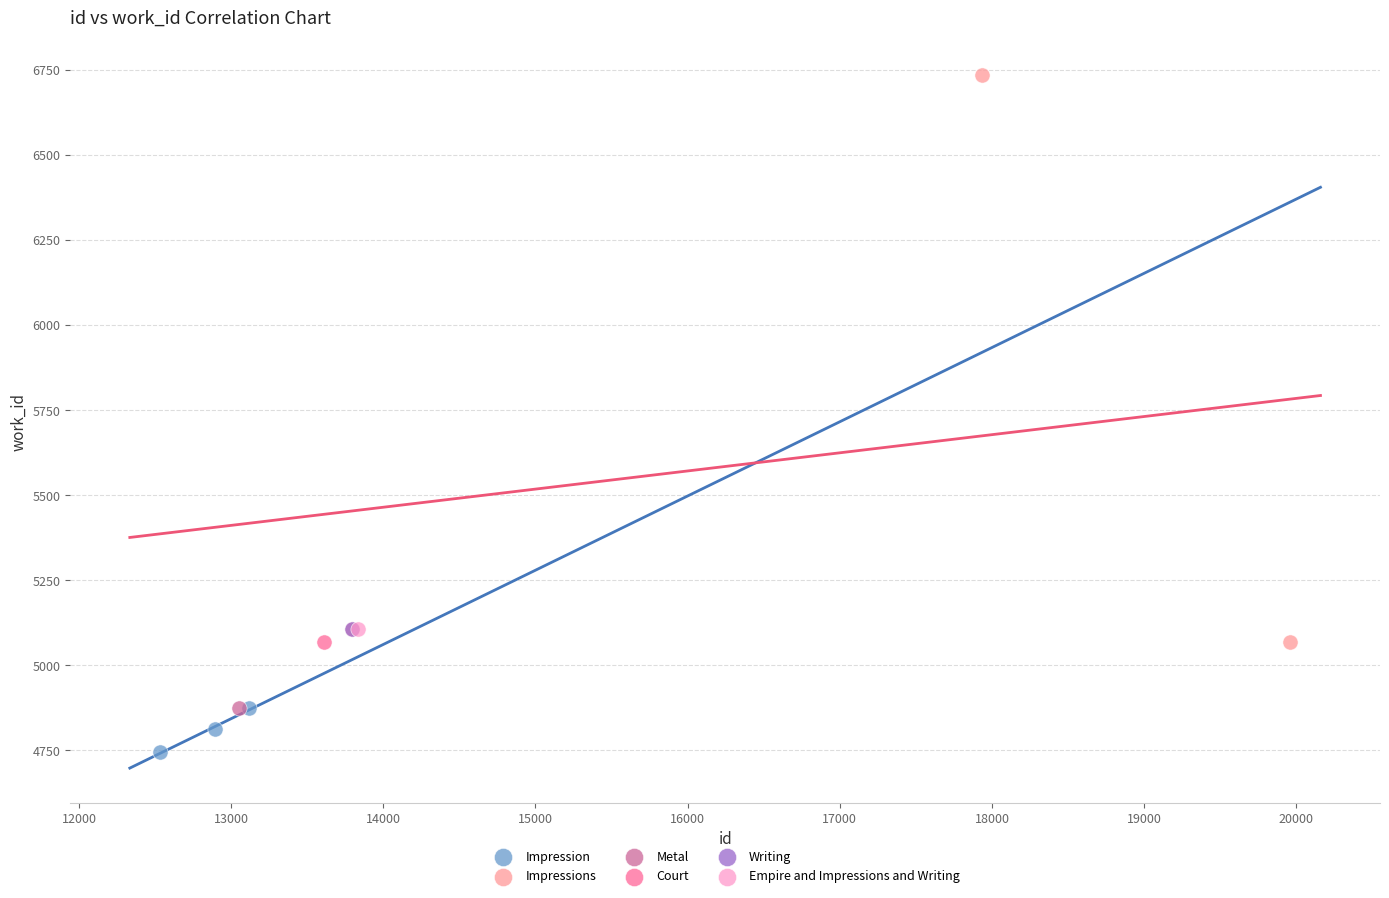

Which series reaches the maximum Y coordinate?

Impressions